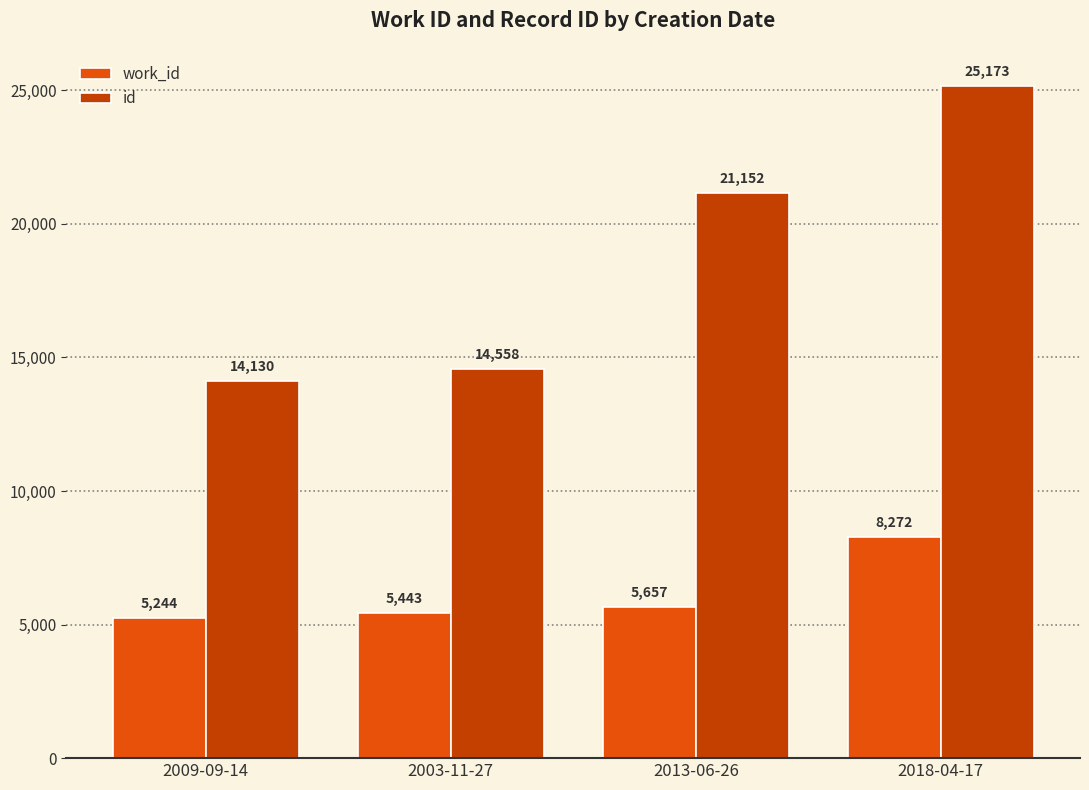

What is the spread (max minus min) of values at 2013-06-26?

15495